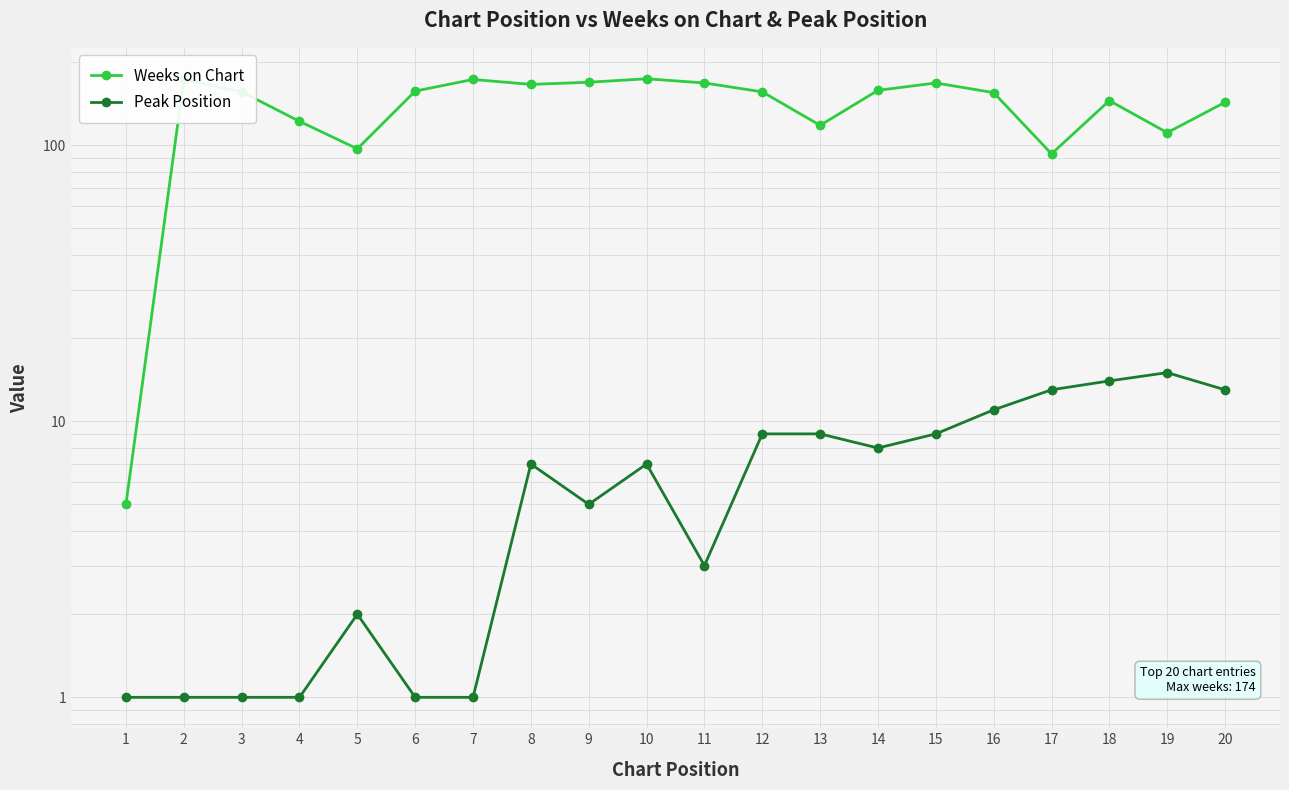

Reading left to right, list all the values displayed in this chart.

Weeks on Chart: 1=5	2=173	3=156	4=122	5=97	6=157	7=173	8=166	9=169	10=174	11=168	12=156	13=118	14=158	15=168	16=155	17=93	18=145	19=111	20=143
Peak Position: 1=1	2=1	3=1	4=1	5=2	6=1	7=1	8=7	9=5	10=7	11=3	12=9	13=9	14=8	15=9	16=11	17=13	18=14	19=15	20=13